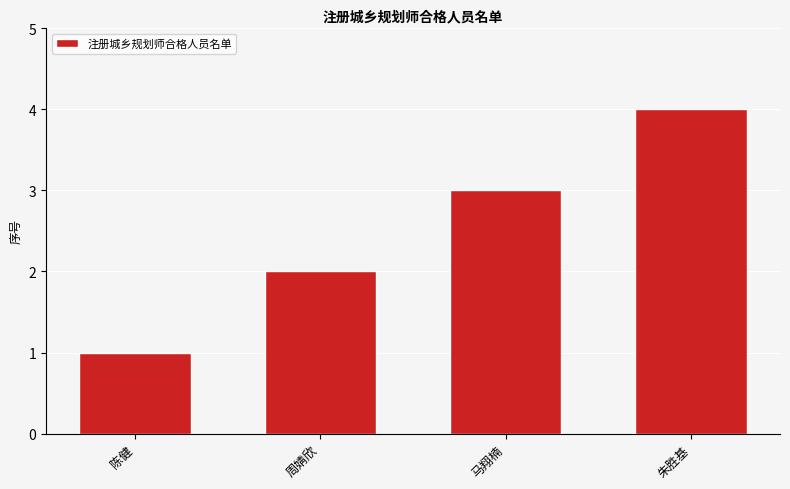

What is the change in value from 周婧欣 to 朱胜基?

+2